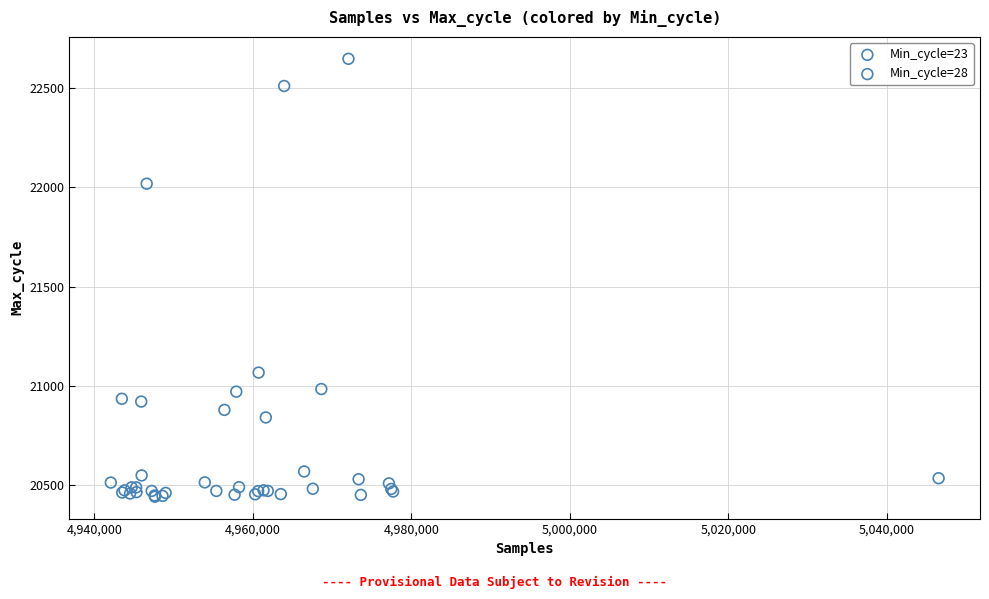

What are all the series names shown in the legend?

Min_cycle=23, Min_cycle=28